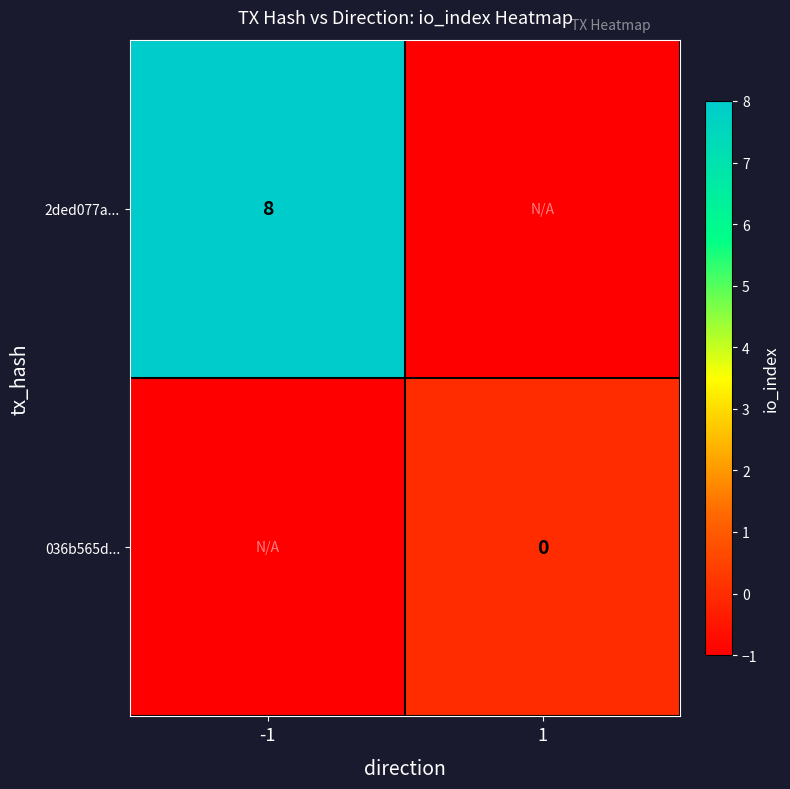

The value of 2ded077a... at -1 is 8. True or false?

True